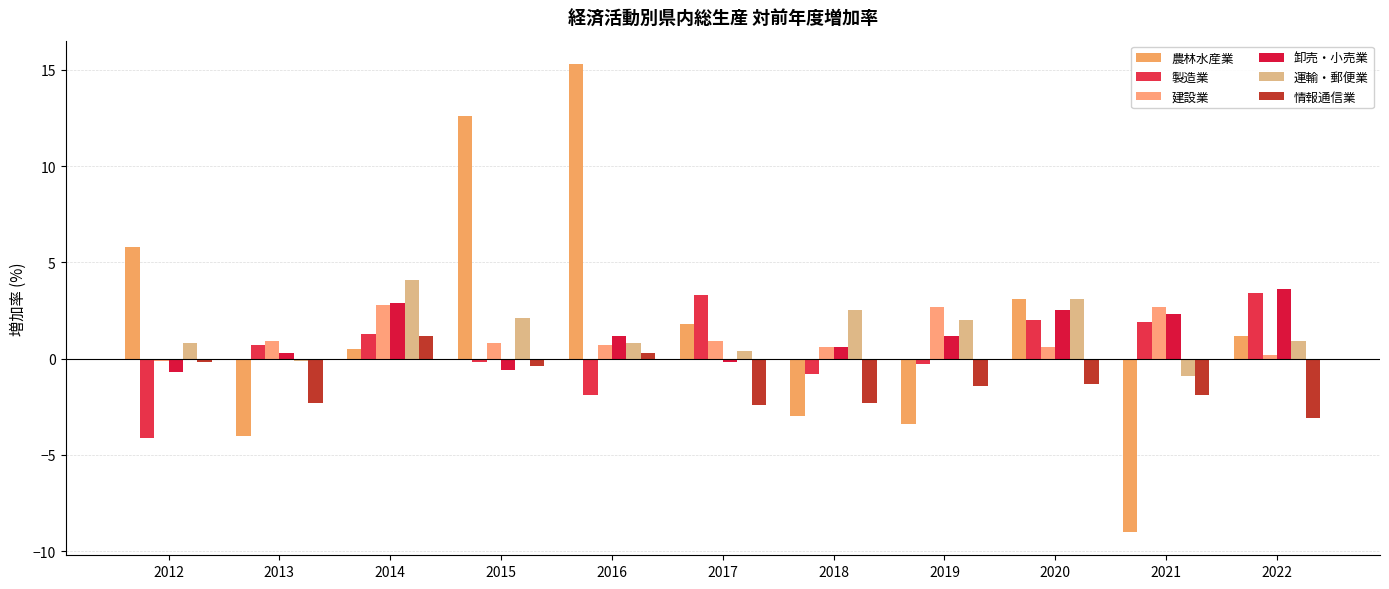

Which series has the largest range (max minus min)?

農林水産業